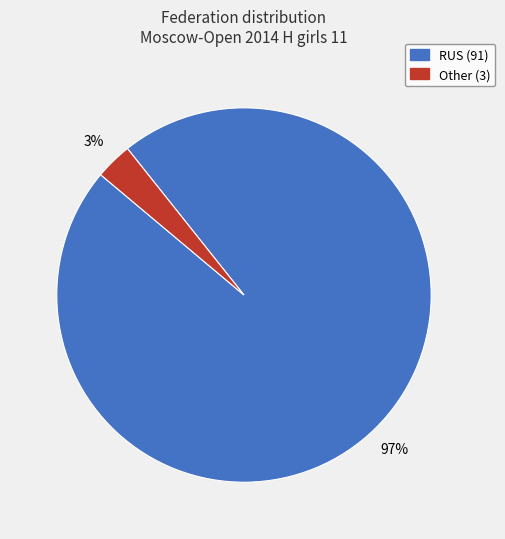

Count the number of slices in the pie.

2